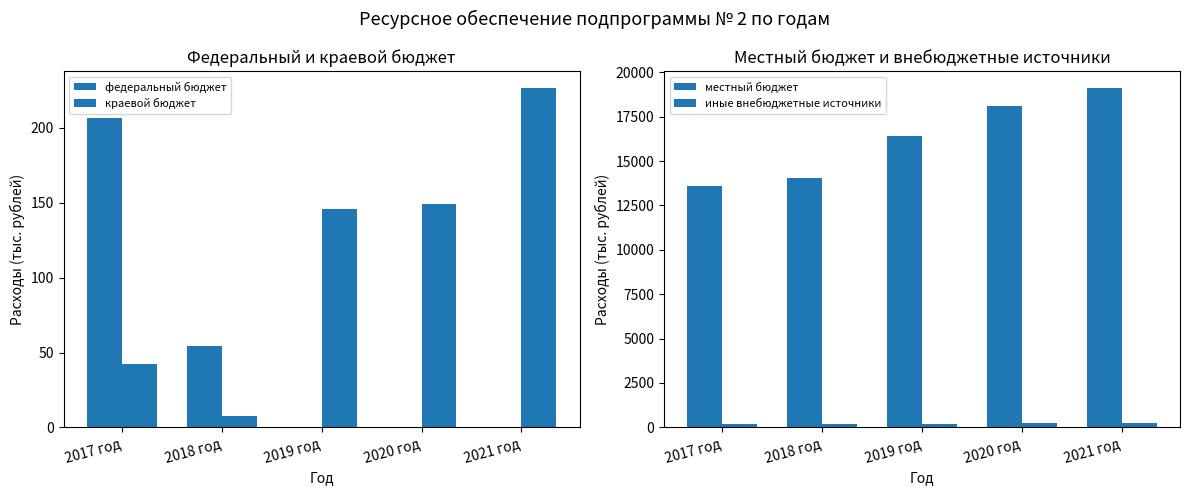

Reading right to left, extract all data points from this chart.

федеральный бюджет: 0.0	0.0	0.0	54.1	206.5
краевой бюджет: 226.4	149.2	146.1	7.4	42.6
местный бюджет: 19100.0	18086.6	16414.4	14068.5	13571.9
иные внебюджетные источники: 250.0	230.0	210.8	210.0	200.0